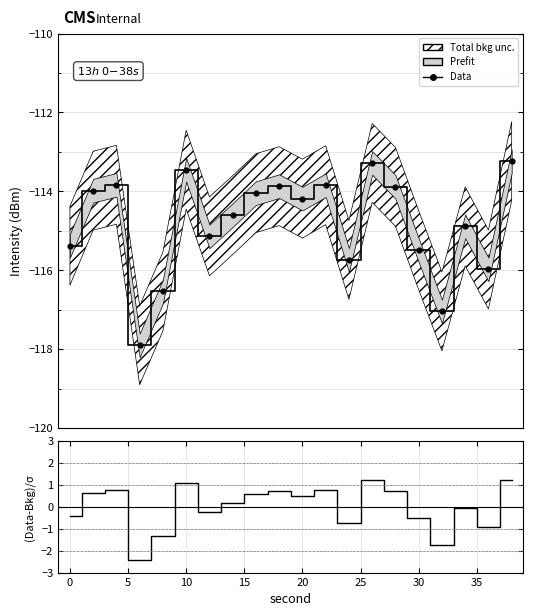

Is the value of (Data-Bkg)/σ at 30 greater than the value of Data at 18?

Yes